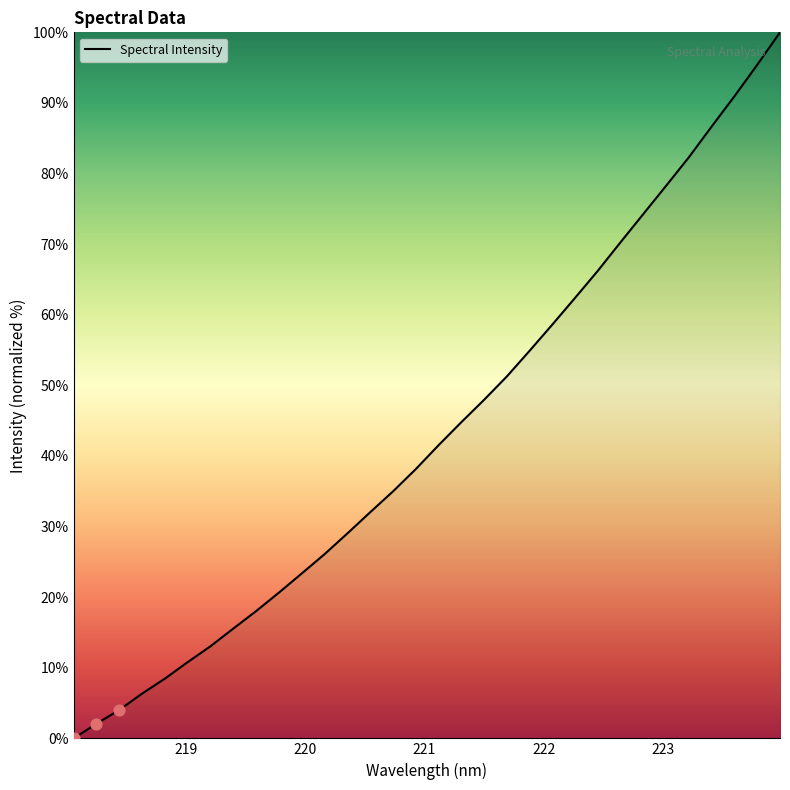

What is the maximum value shown in the chart?

100.0